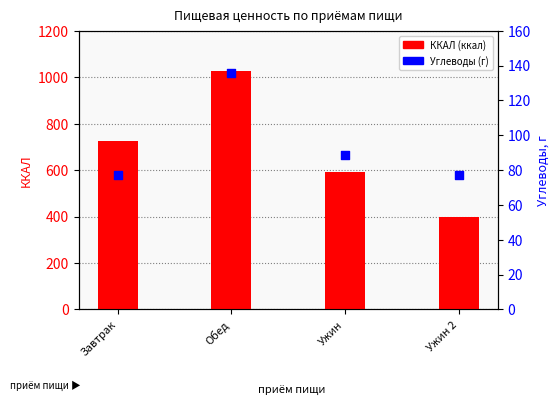

At how many categories does at least one series exceed 848?

1